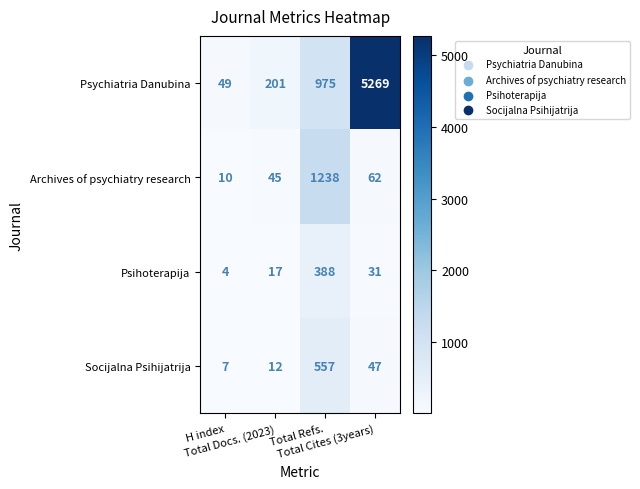

What is the maximum value shown in the chart?

5269